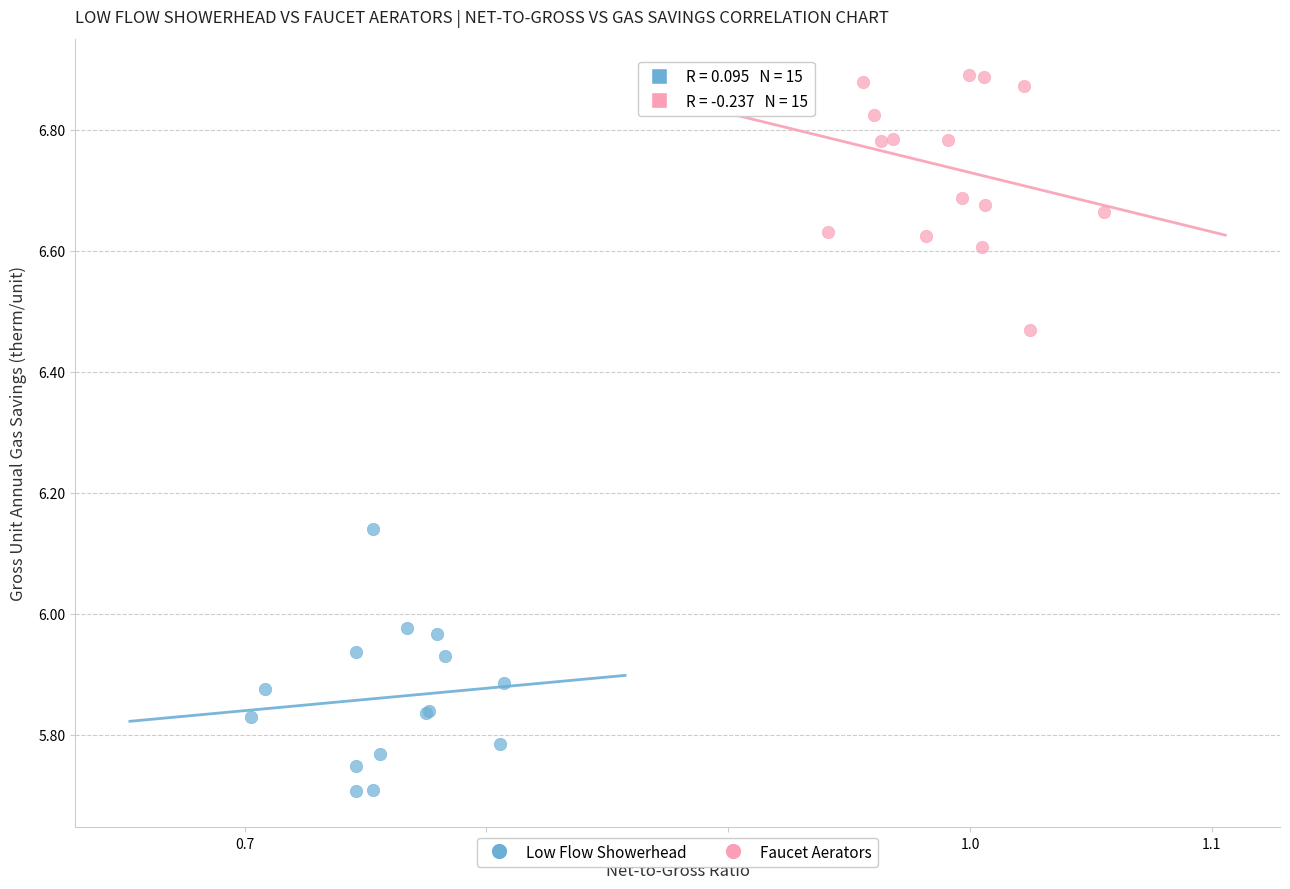

Which series reaches the minimum Y coordinate?

Low Flow Showerhead